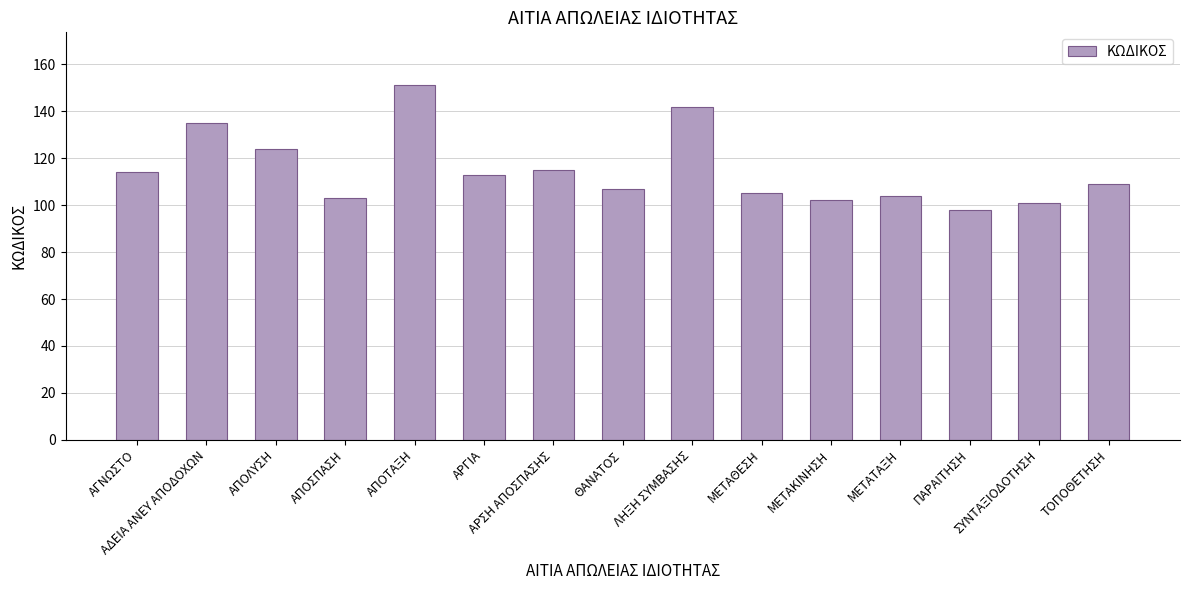

What is the change in value from ΜΕΤΑΘΕΣΗ to ΜΕΤΑΤΑΞΗ?

-1